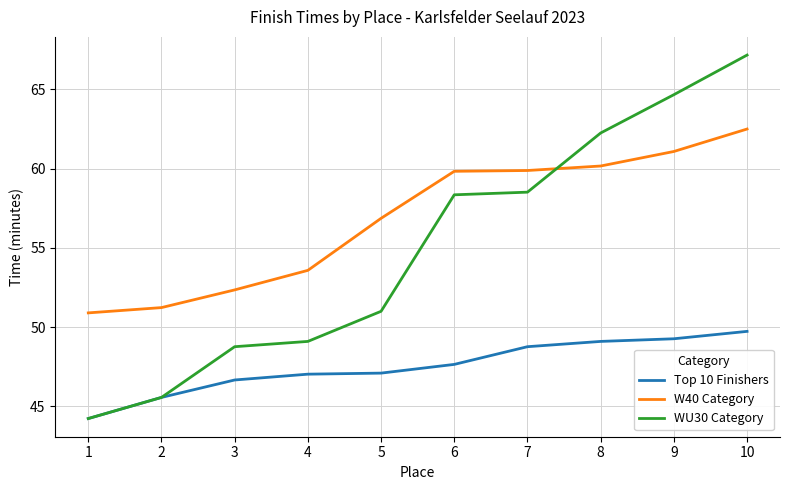

Which category has the lowest value across all series?

1